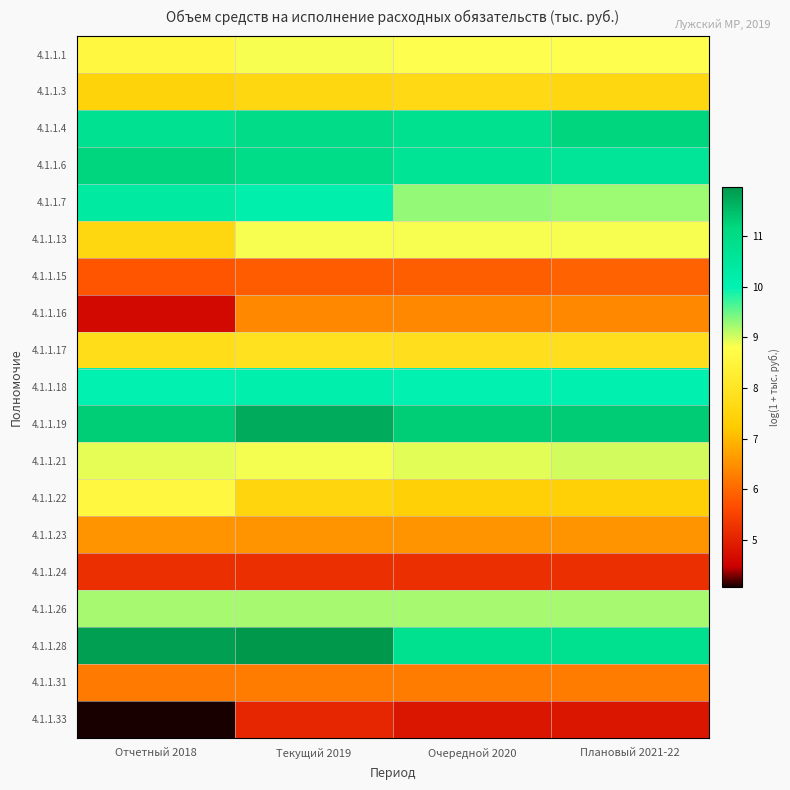

Which label corresponds to the largest value in the chart?

Текущий 2019